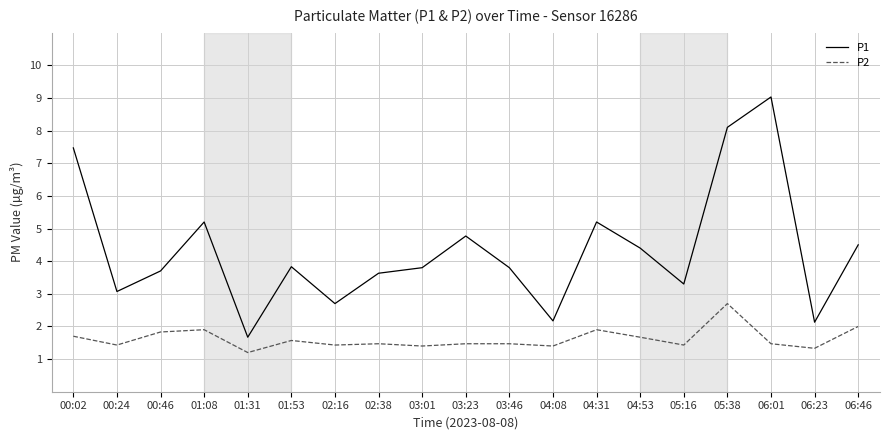

What are all the series names shown in the legend?

P1, P2